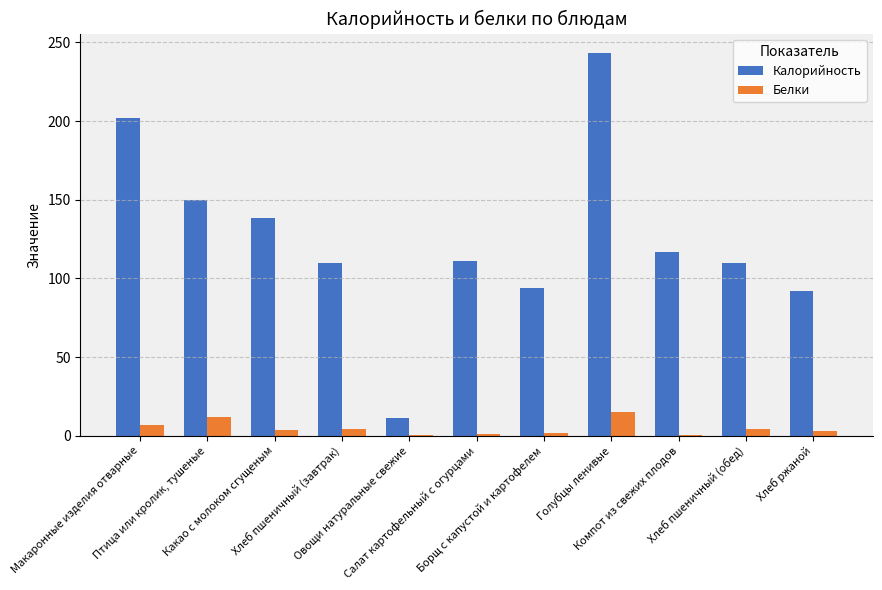

The value of Белки at Хлеб пшеничный (обед) is 4.2. True or false?

True